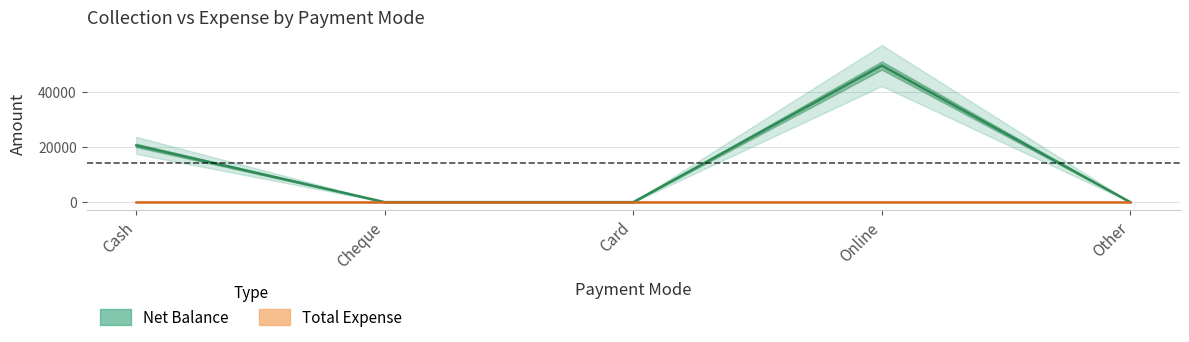

Rank the series by their maximum value, from lowest to highest.

Total Expense, Net Balance